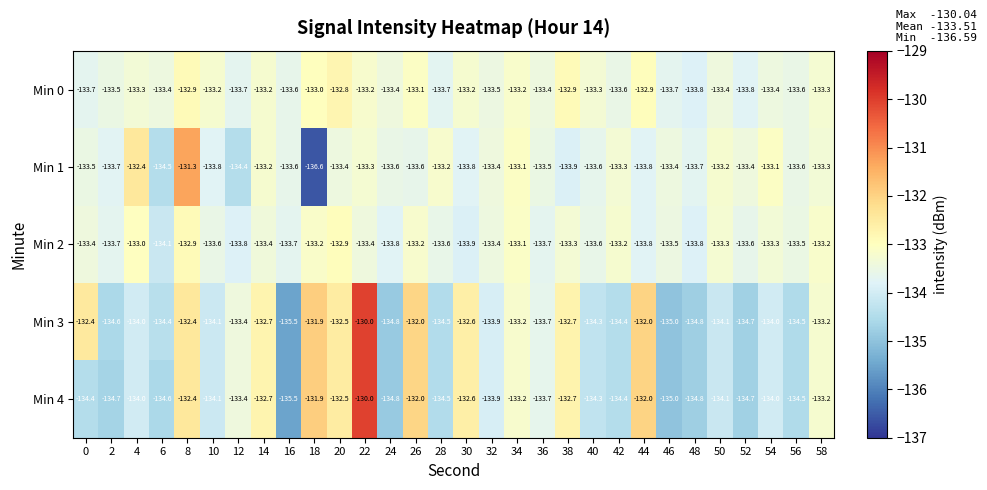

What is the total value across all series at 24?

-670.4